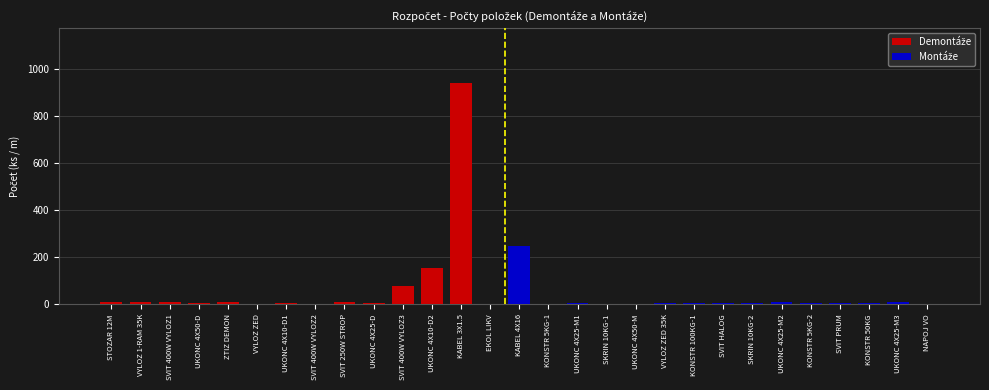

Reading right to left, transcribe all the data shown in this chart.

Demontáže: 0	0	0	0	0	0	0	0	0	0	0	0	0	0	0	1	940	156	78	4	9	1	7	1	9	5	9	9	9
Montáže: 1	12	6	6	4	12	6	6	6	6	3	2	6	2	250	0	0	0	0	0	0	0	0	0	0	0	0	0	0